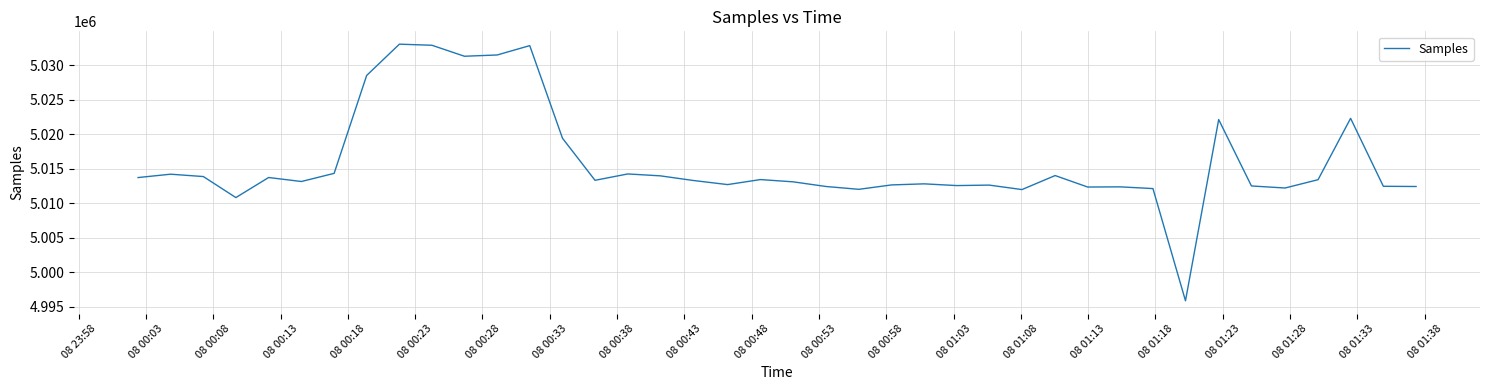

What is the maximum value shown in the chart?

5033032